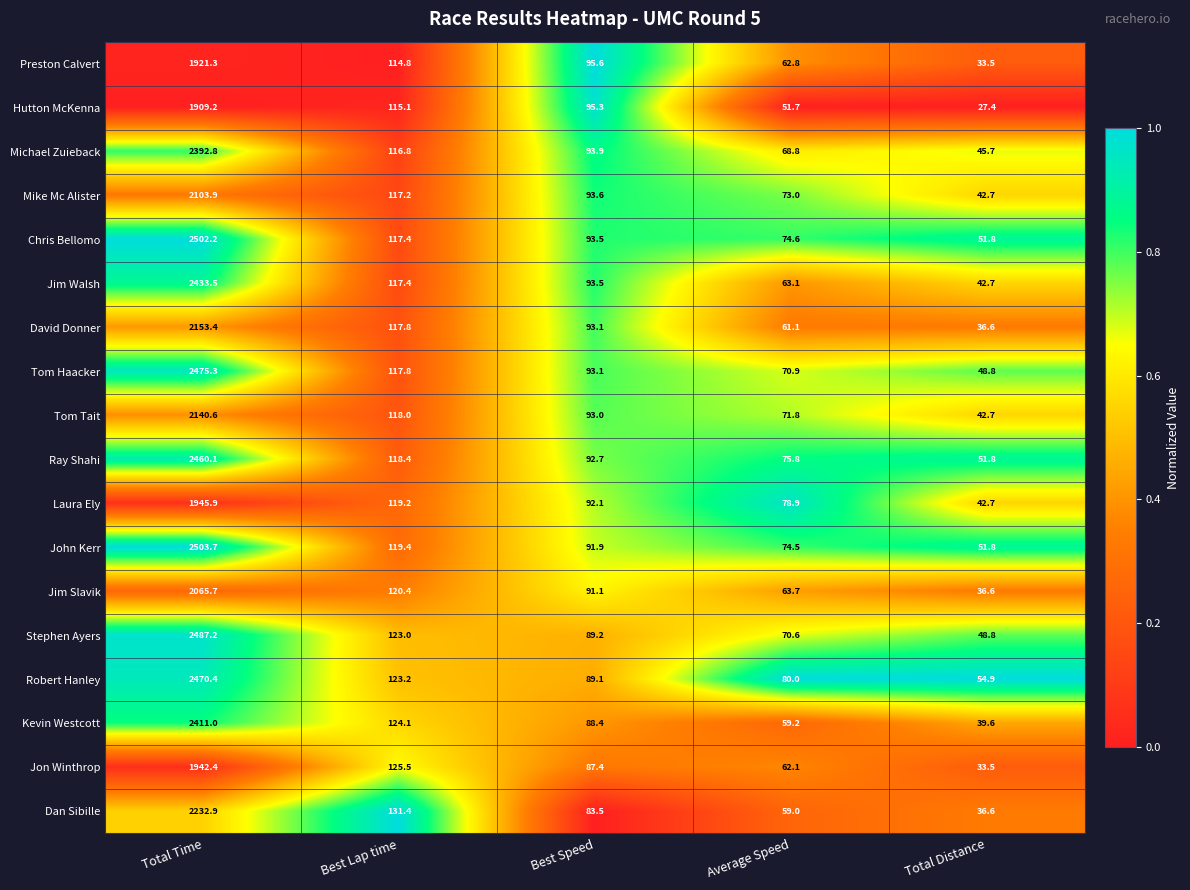

Which series changed the most between Best Speed and Total Distance?

Hutton McKenna